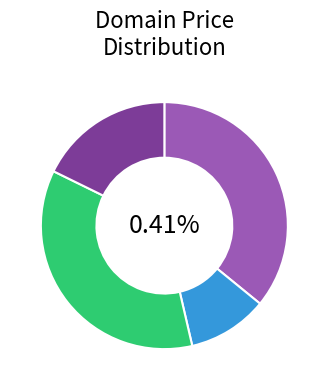

Which slice is the largest?

ServicioAutorizado.com